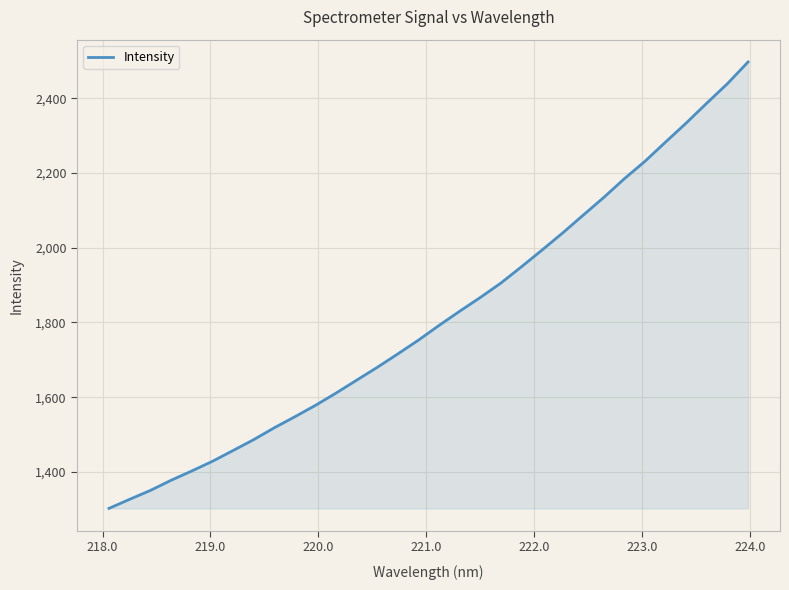

Does the chart display data point markers on the line(s)?

No